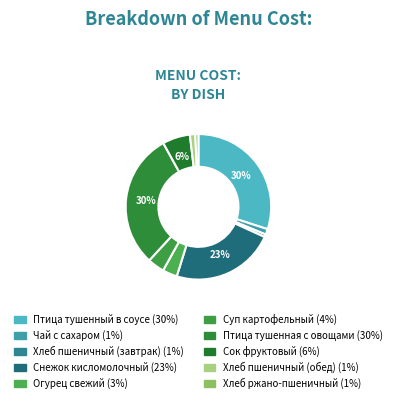

Is there a majority slice in this chart?

No